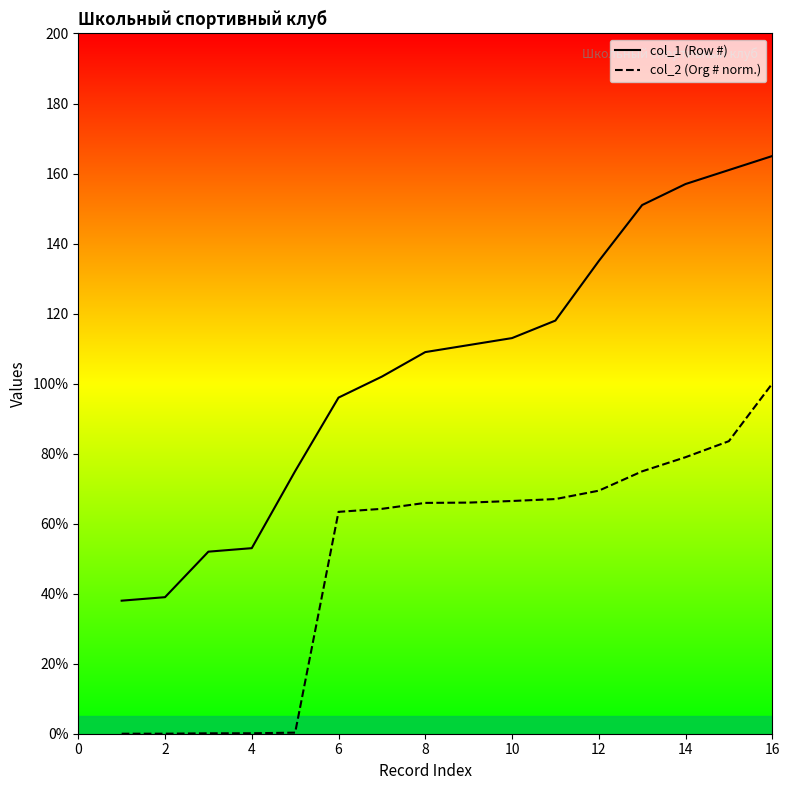

How many lines are shown in the chart?

2